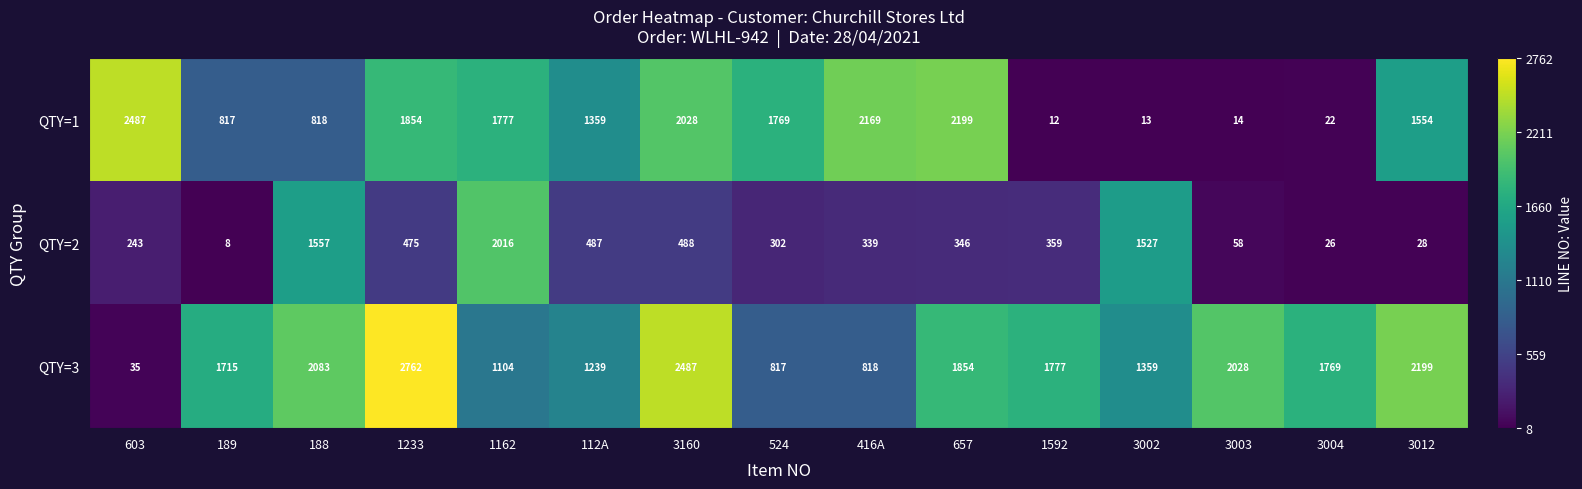

Which series has the largest total across all categories?

QTY=3